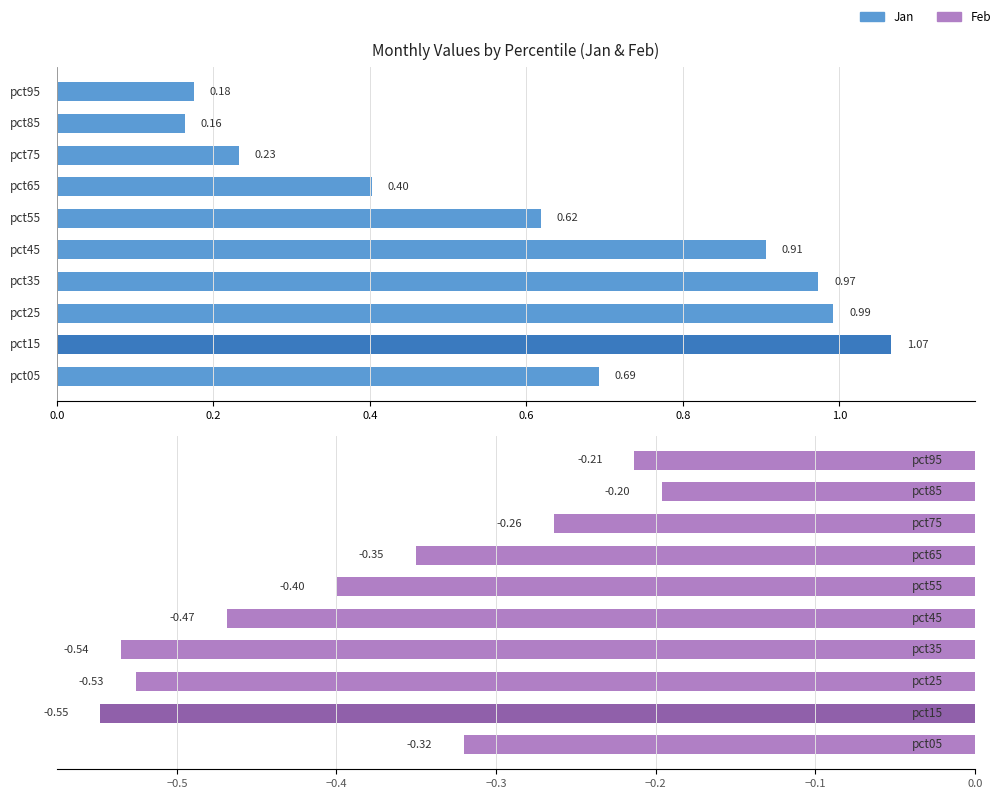

What is the difference between the maximum and minimum values in the Jan series?

0.9